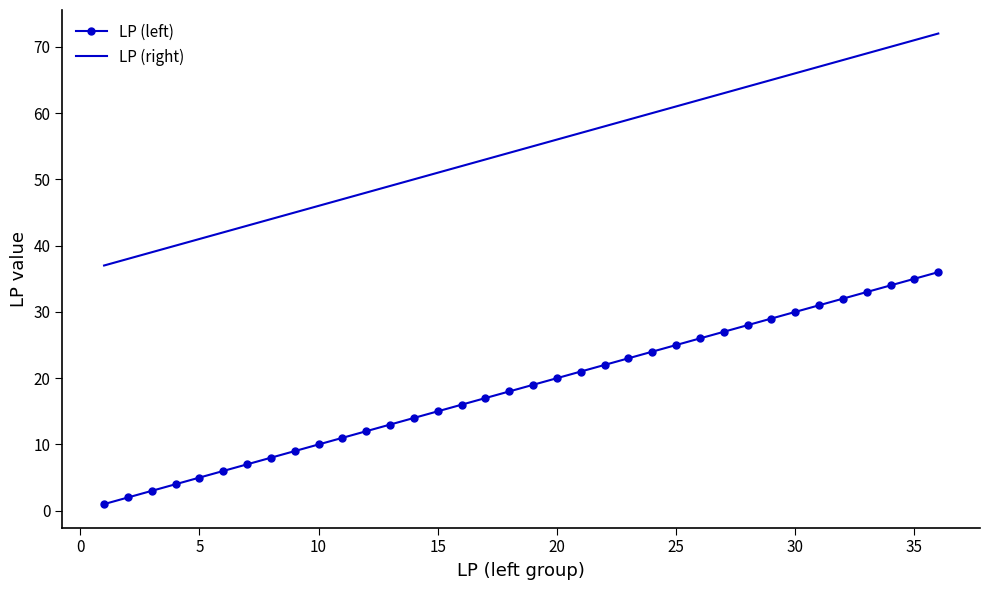

What are all the series names shown in the legend?

LP (left), LP (right)